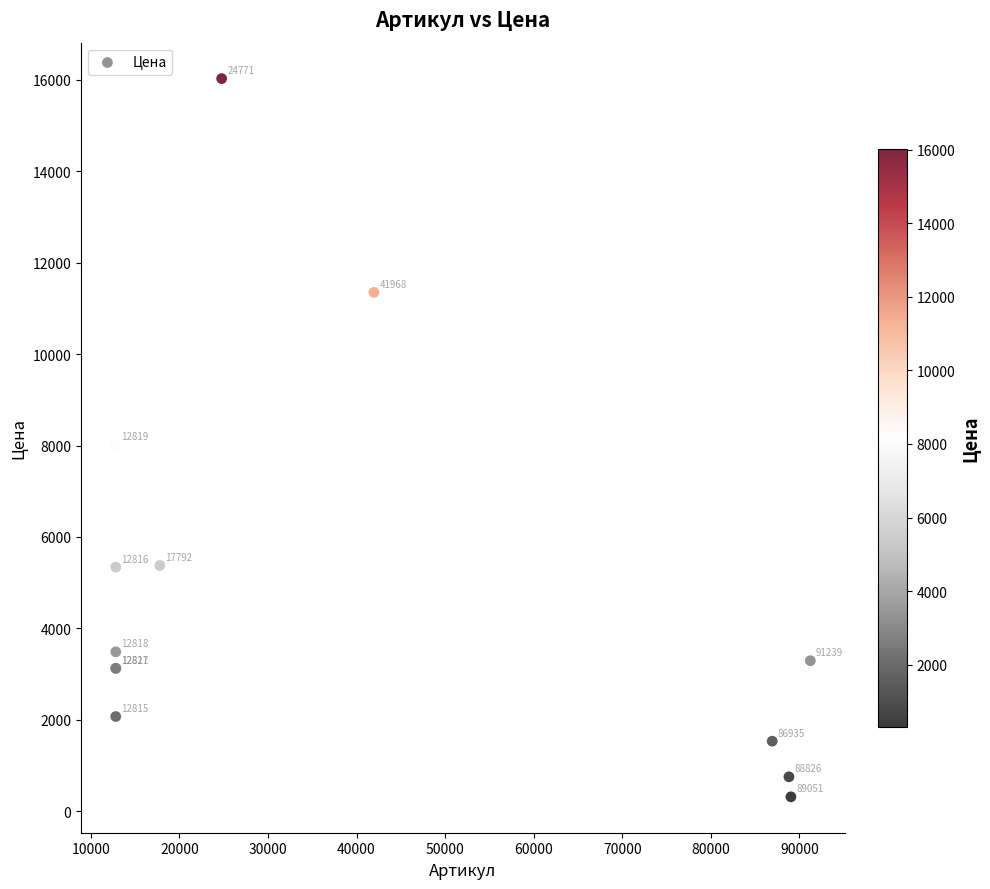

What Y value in the scatter plot is closest to 8171?

8027.0